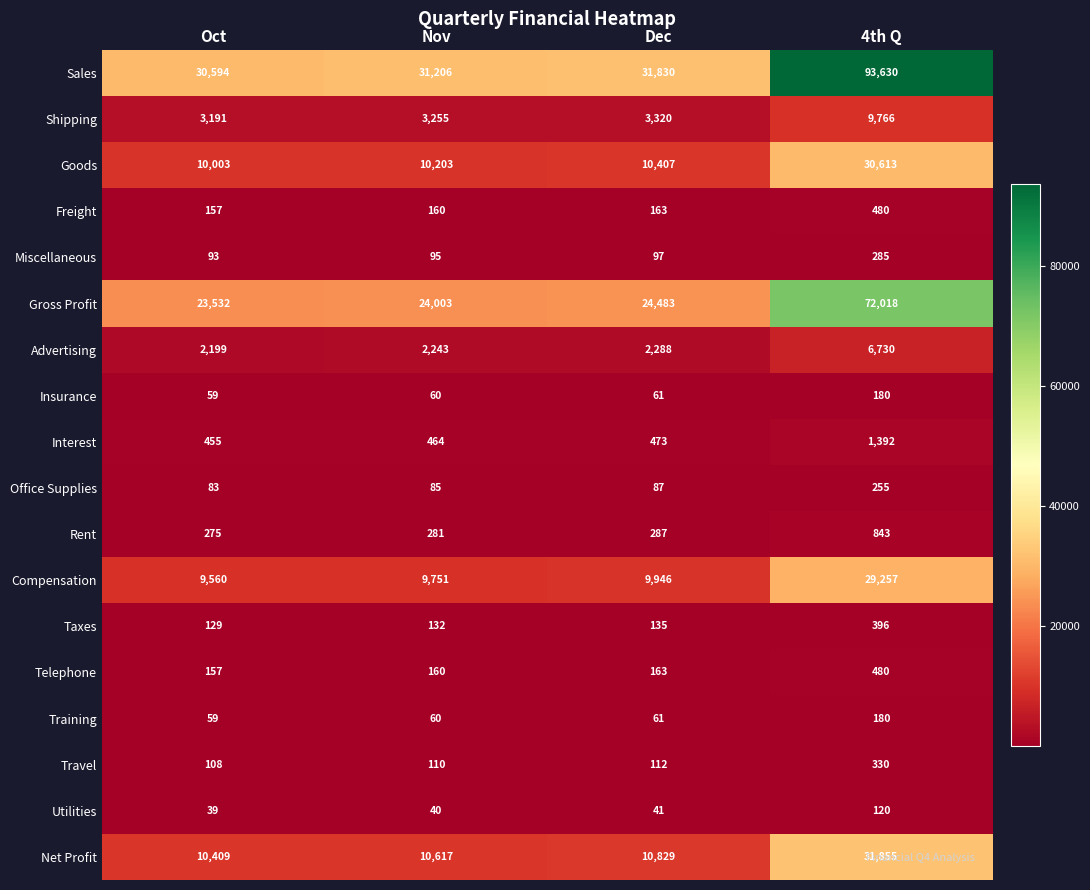

Which series changed the most between Nov and Dec?

Sales